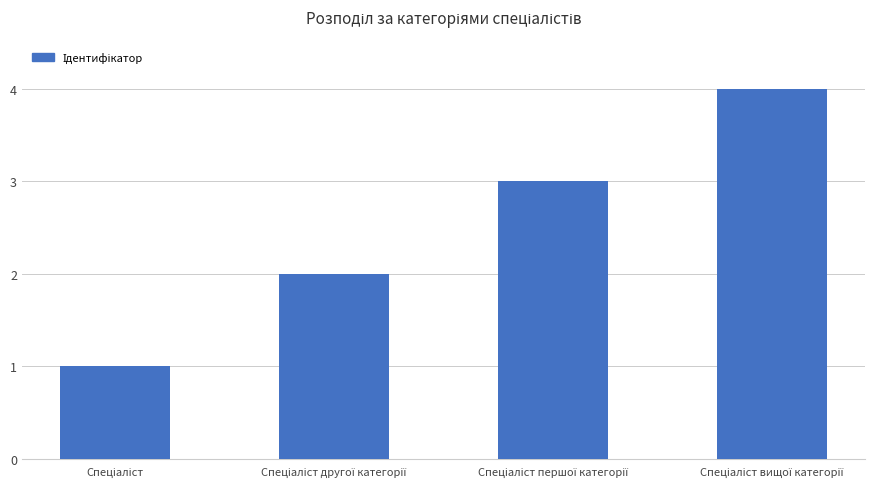

What is the greatest value displayed?

4